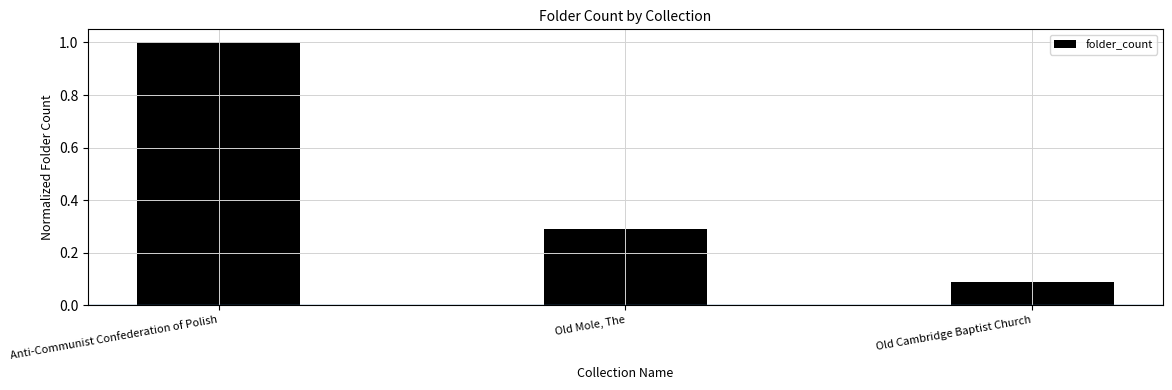

List the labels in order of value, largest first.

Anti-Communist Confederation of Polish, Old Mole, The, Old Cambridge Baptist Church